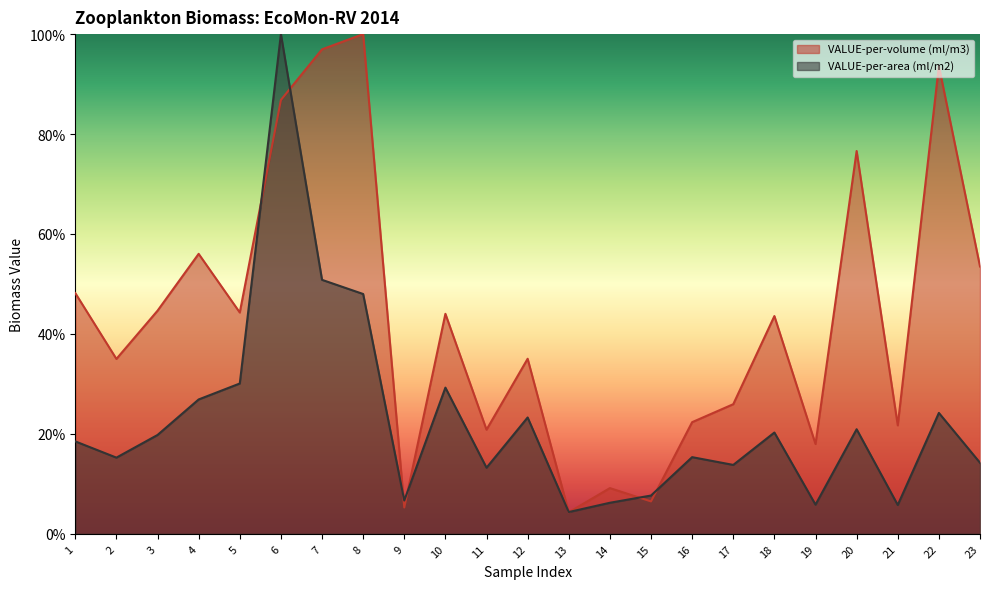

What is the difference between the second highest and minimum values in the VALUE-per-area (ml/m2) series?

46.5